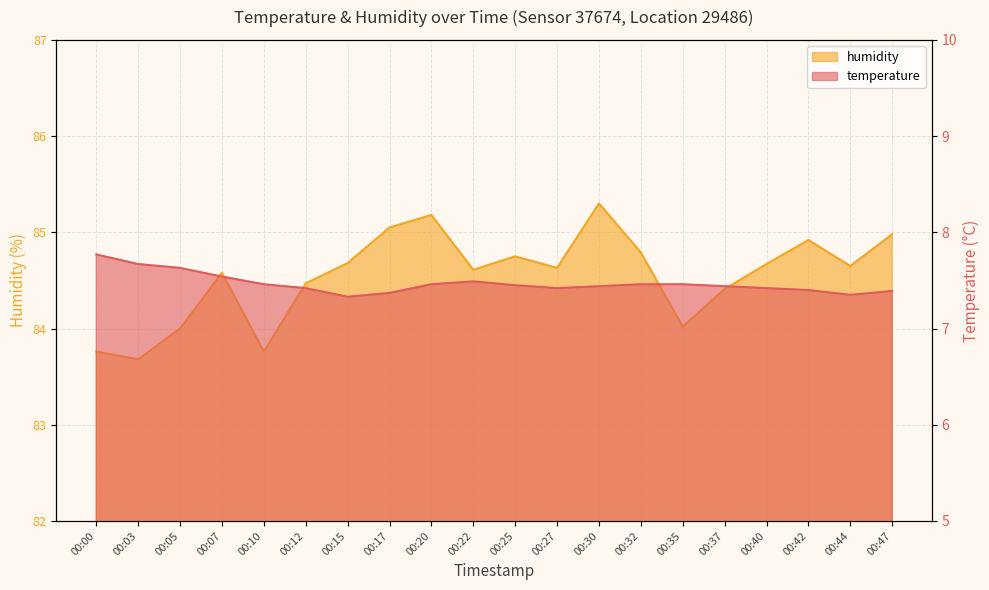

Rank the series by their average value, from highest to lowest.

humidity, temperature